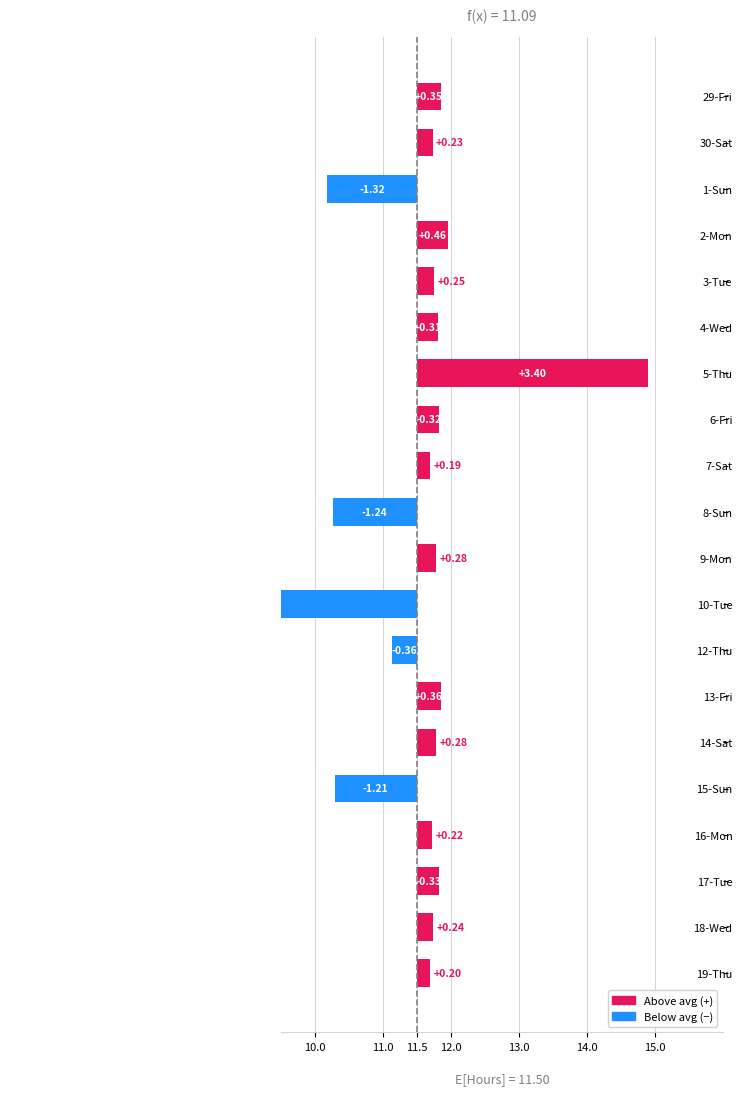

Between 14-Sat and 9-Mon, which is larger?

14-Sat